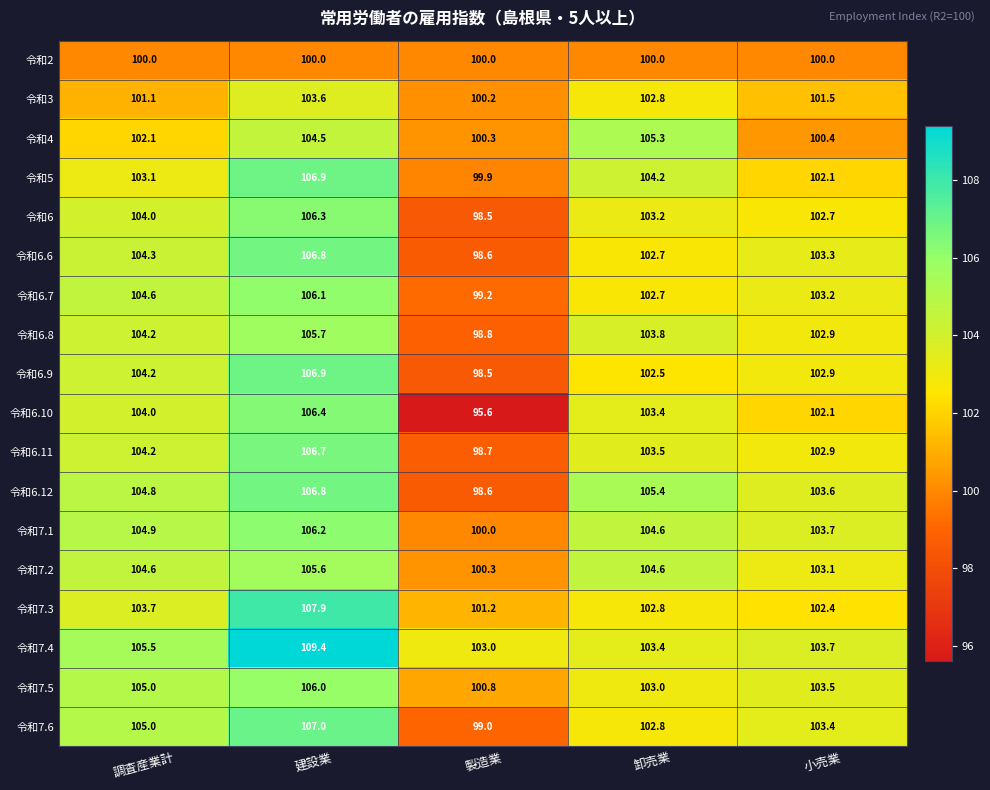

Count the number of data series in this chart.

18